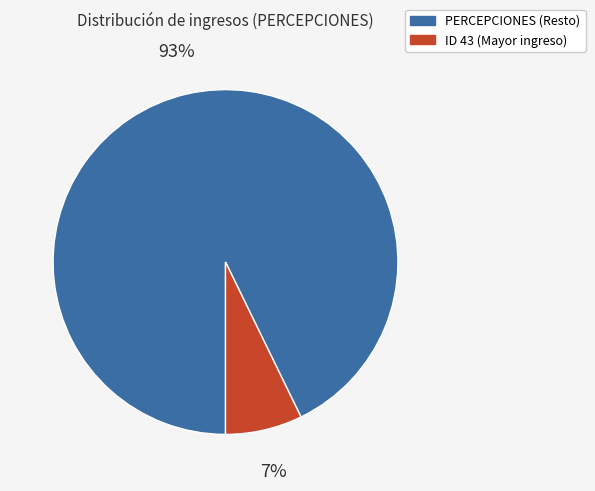

Is there a majority slice in this chart?

Yes